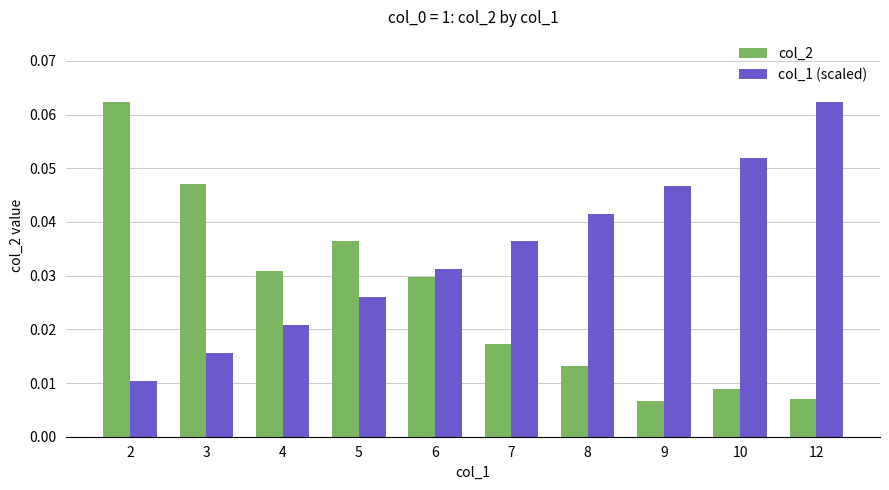

How many bars are there in total?

20